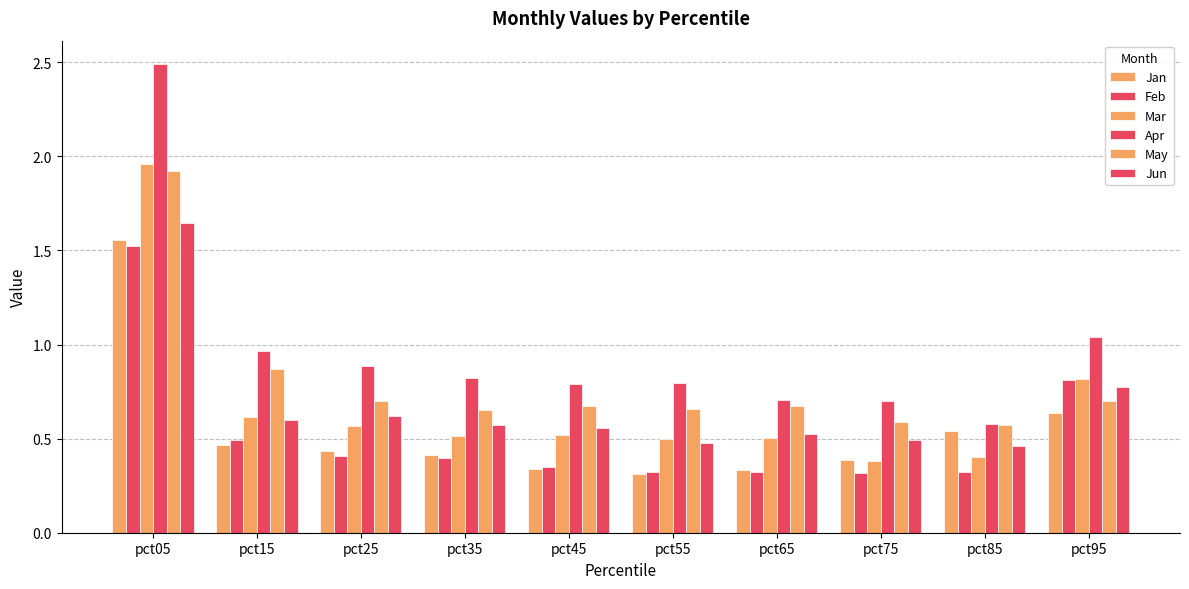

What is the total value across all series at pct25?

3.6